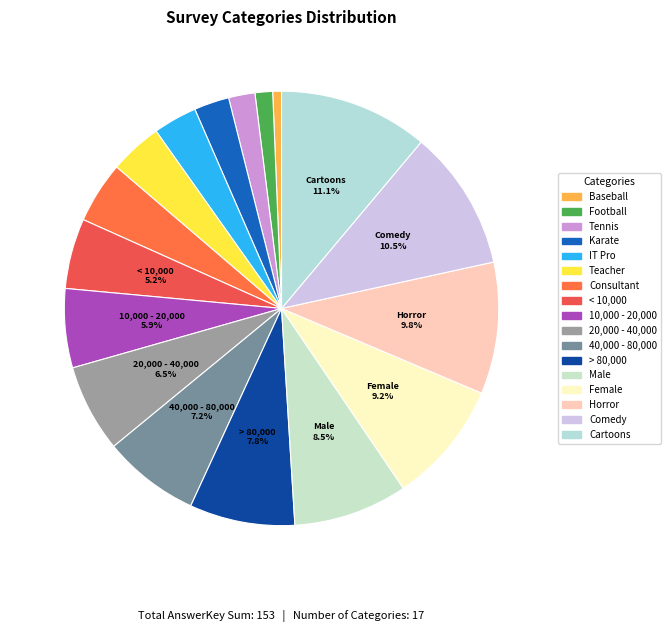

How many segments does this pie chart have?

17